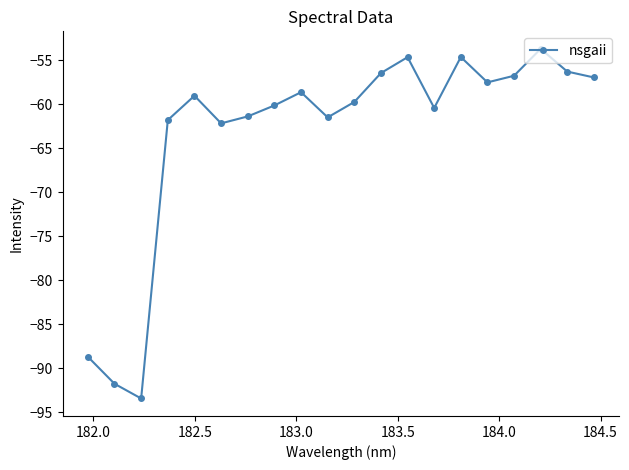

What is the greatest value displayed?

-53.7